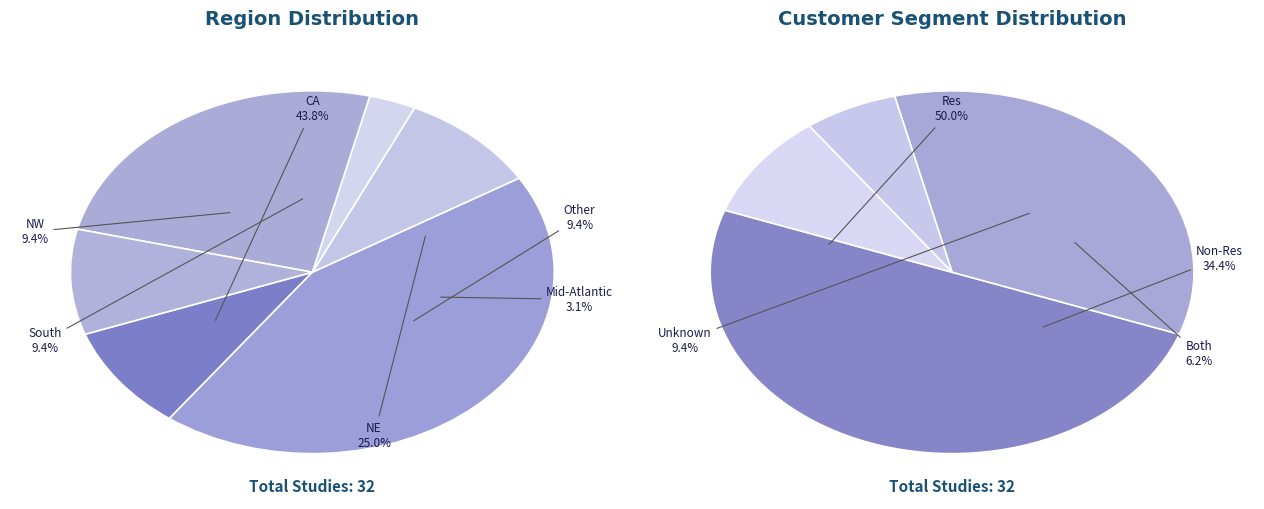

What is the ratio of the value at NE to the value at South?

2.7